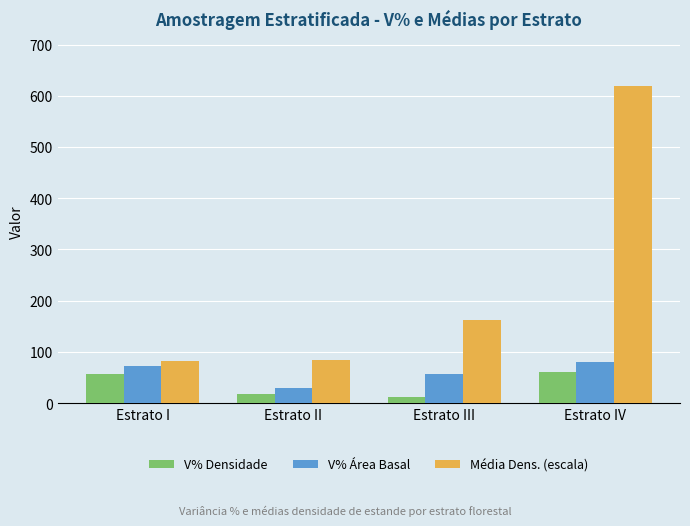

Which series has the largest total across all categories?

Média Dens. (escala)